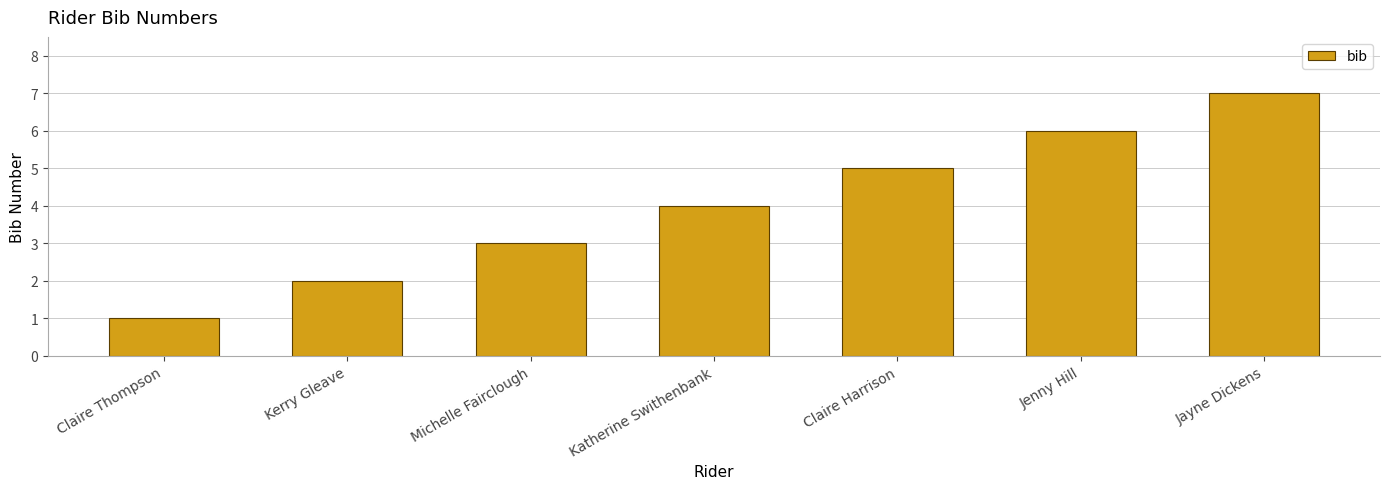

Between Michelle Fairclough and Kerry Gleave, which is larger?

Michelle Fairclough